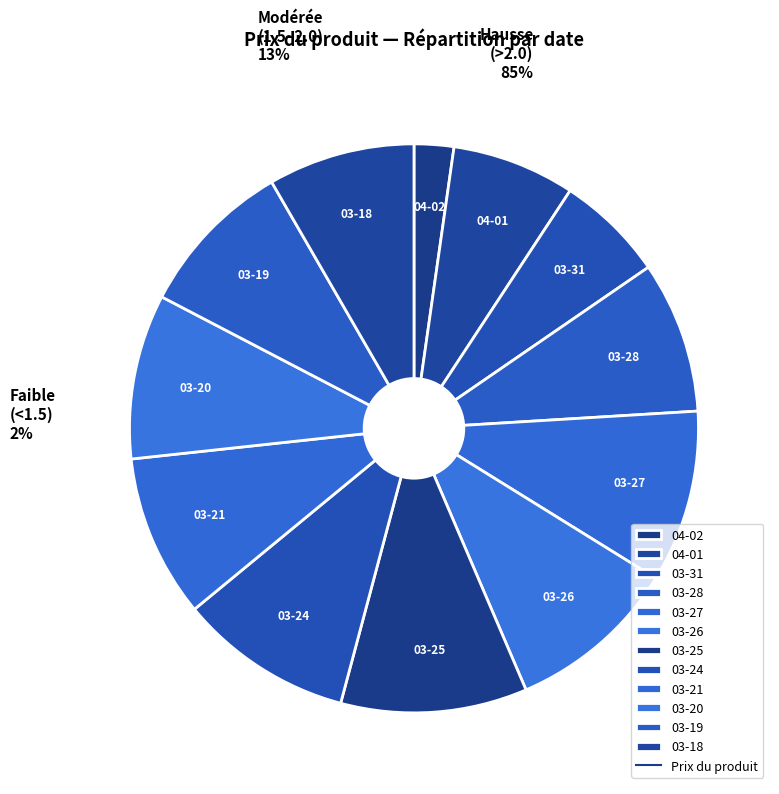

Is there a majority slice in this chart?

No